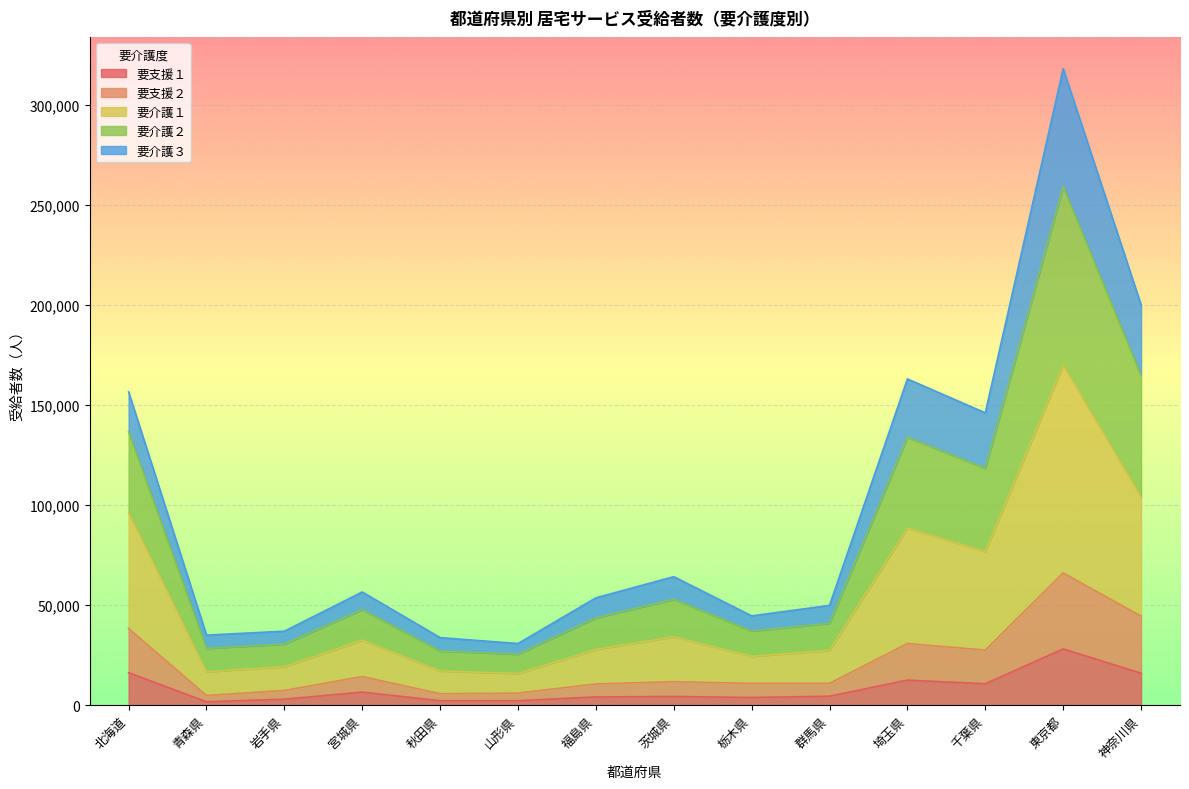

At which label does 要支援１ reach its peak?

東京都